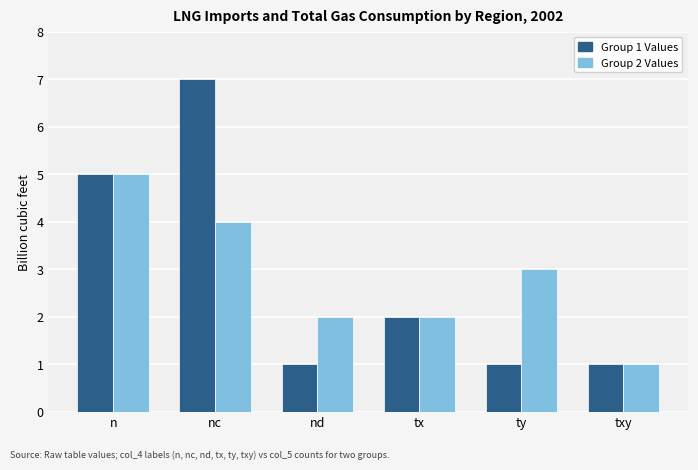

At which category is the sum across all series the highest?

nc